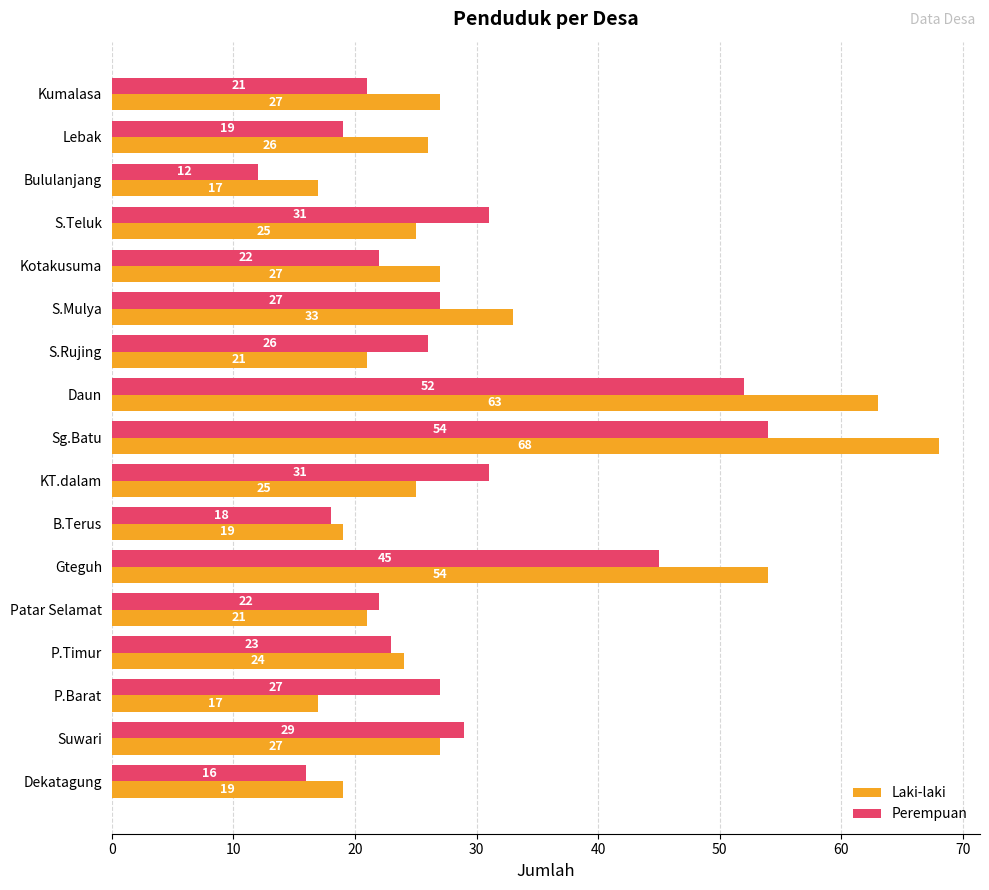

Which series has the largest total across all categories?

Laki-laki